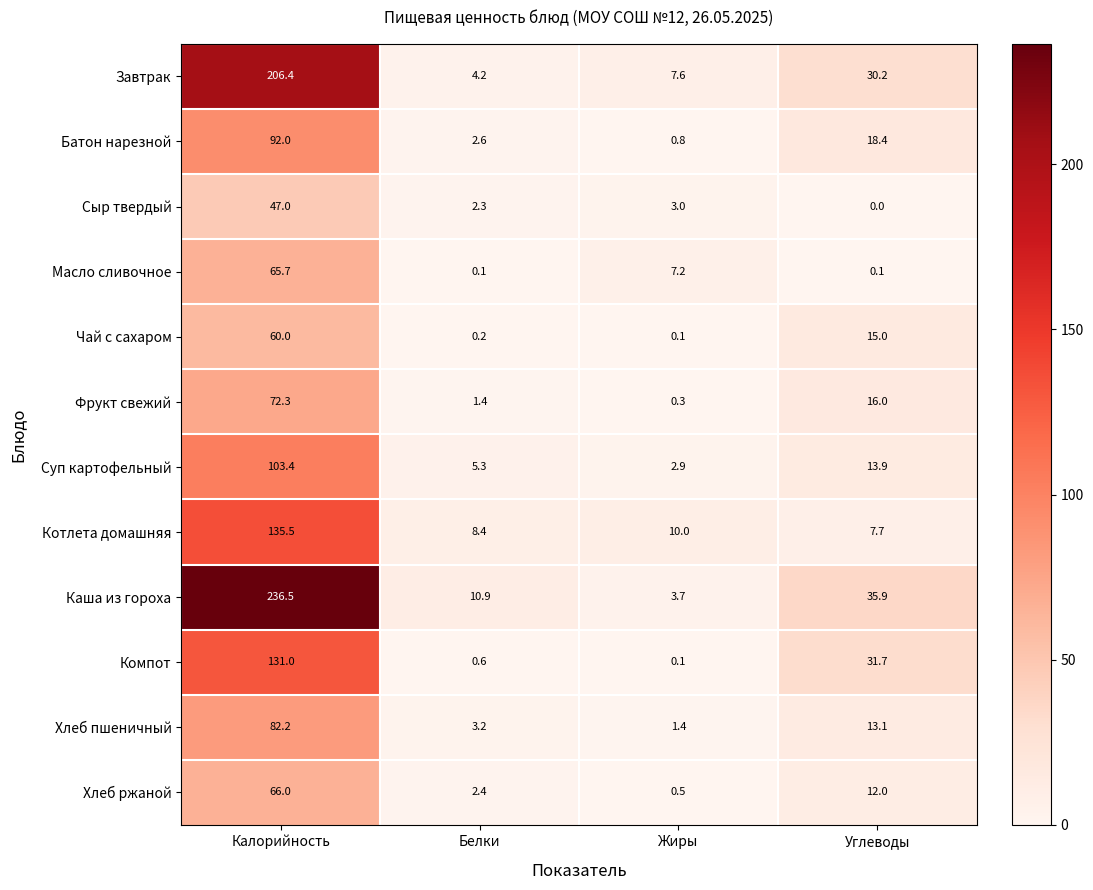

What is the difference between the second highest and second lowest values in the Хлеб пшеничный series?

9.9